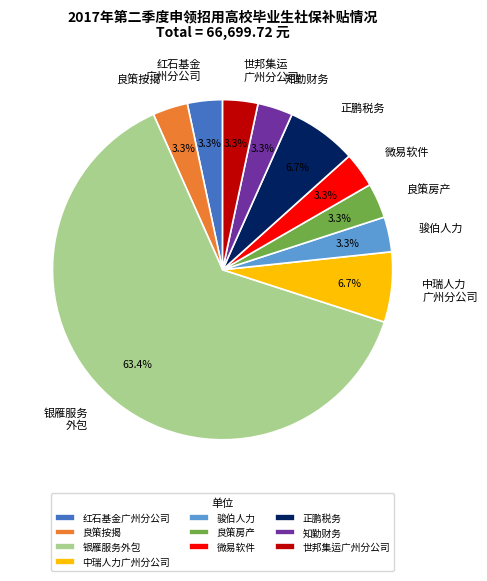

What is the largest slice in the pie chart?

银雁服务外包